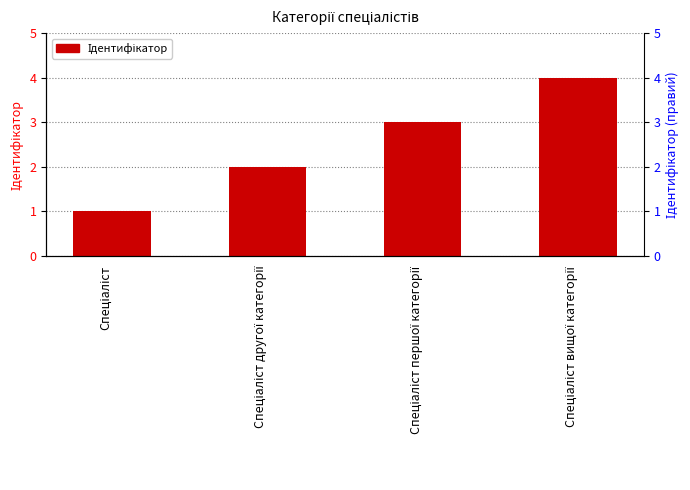

How many values exceed 3?

1